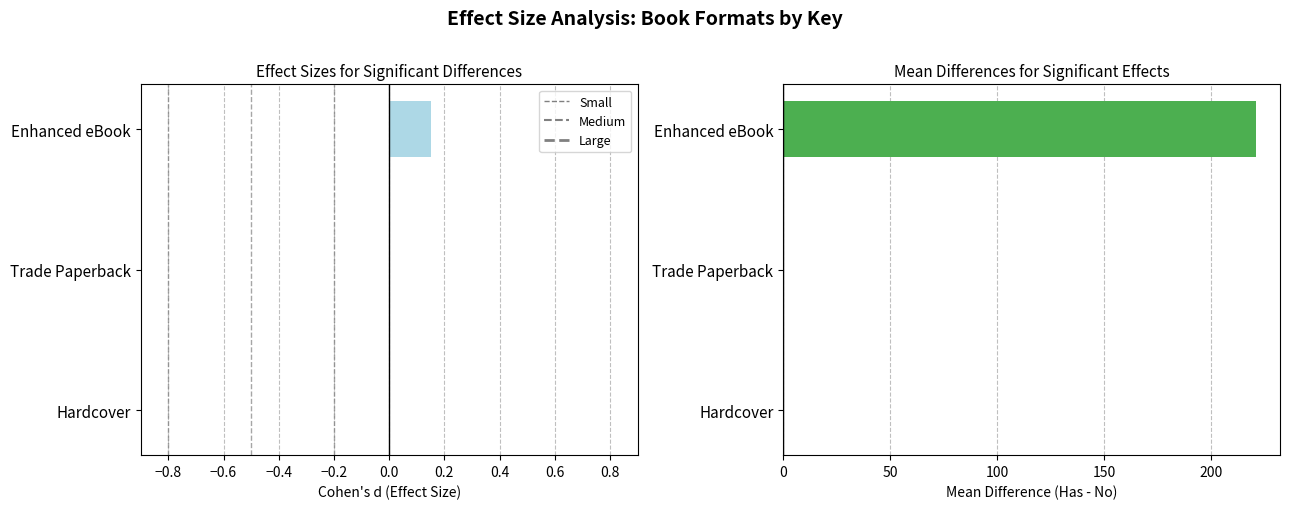

What is the maximum value shown in the chart?

0.1